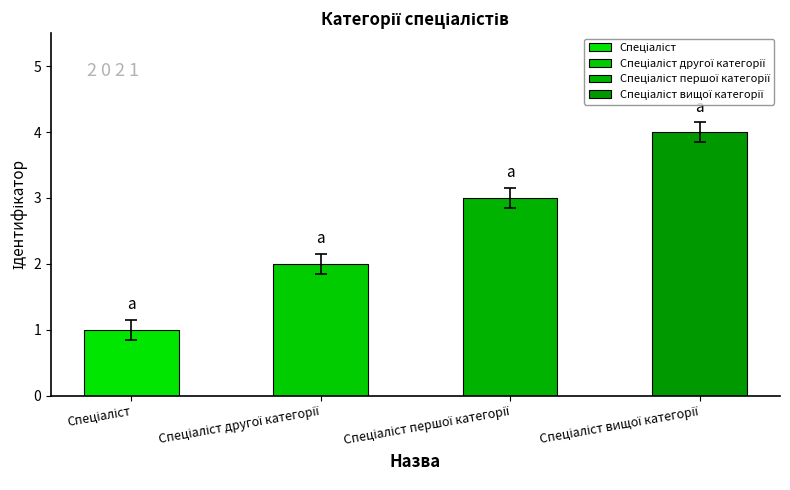

Are the bars horizontal?

No